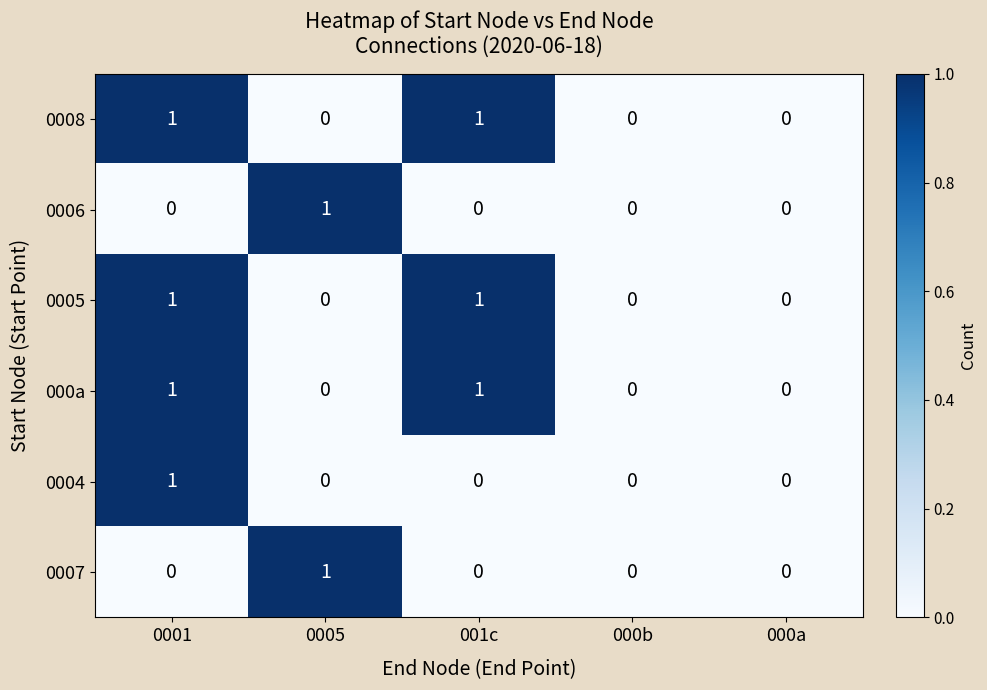

True or false: 0008 has a value of 1 at 001c.

True